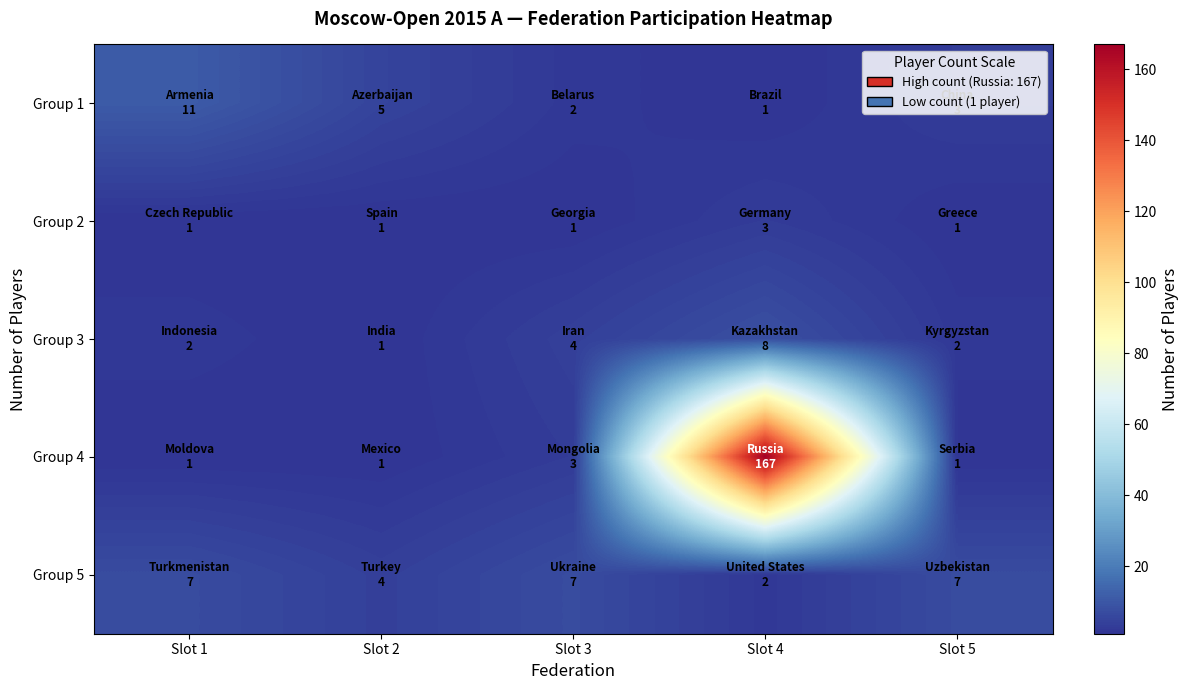

Which series has the widest spread of values?

Group 4